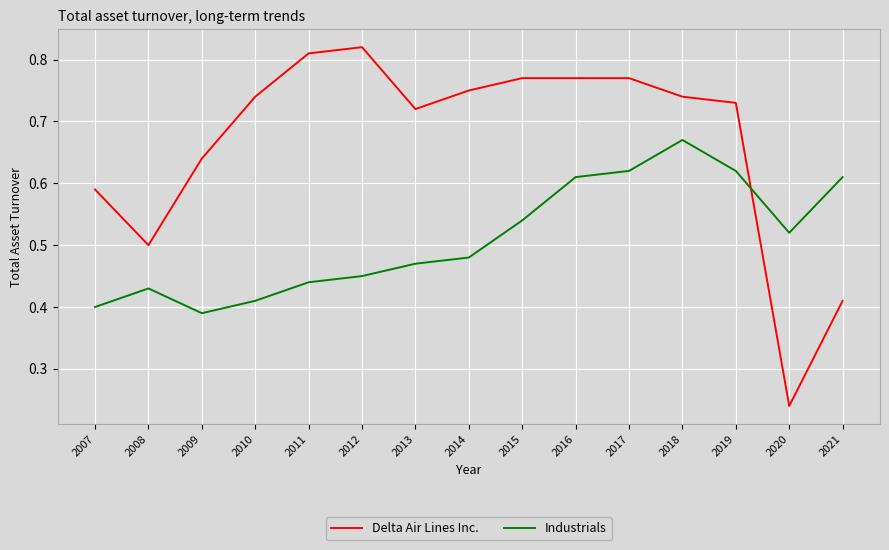

True or false: Industrials has a value of 0.2 at 2011.

False